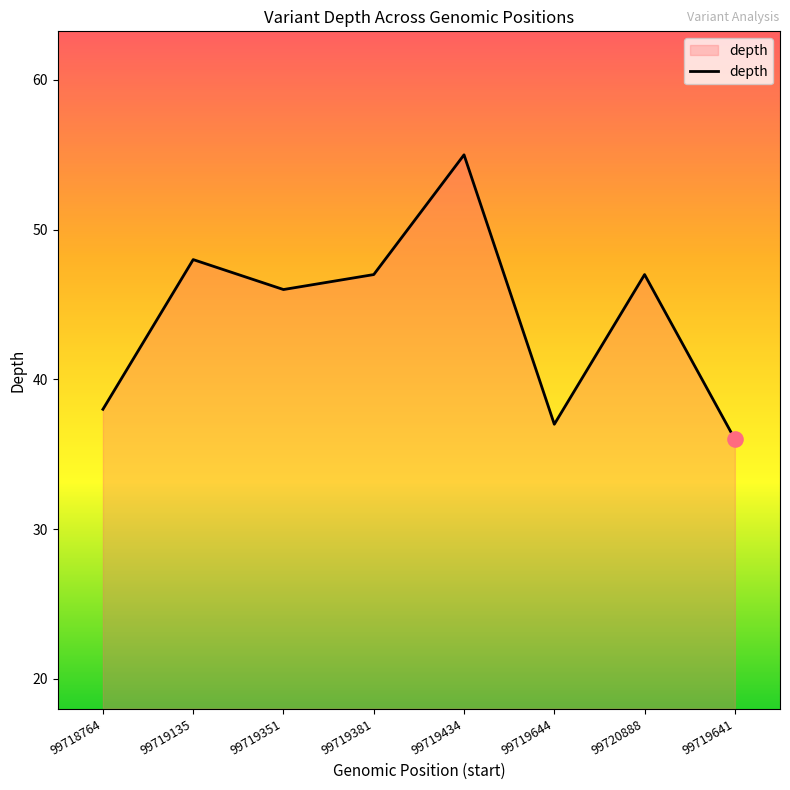

Between 99719434 and 99720888, which is larger?

99719434